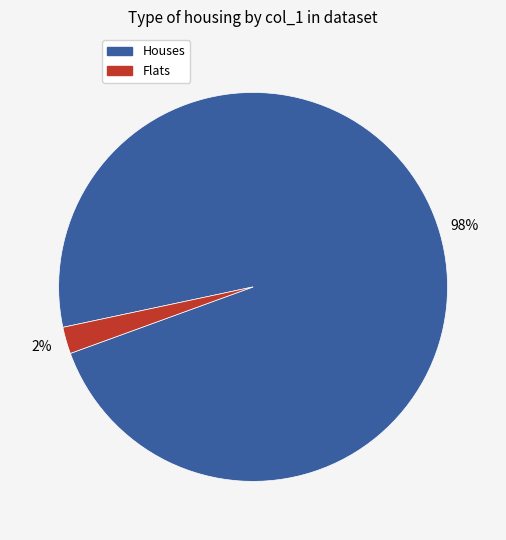

Does any single category account for the majority?

Yes